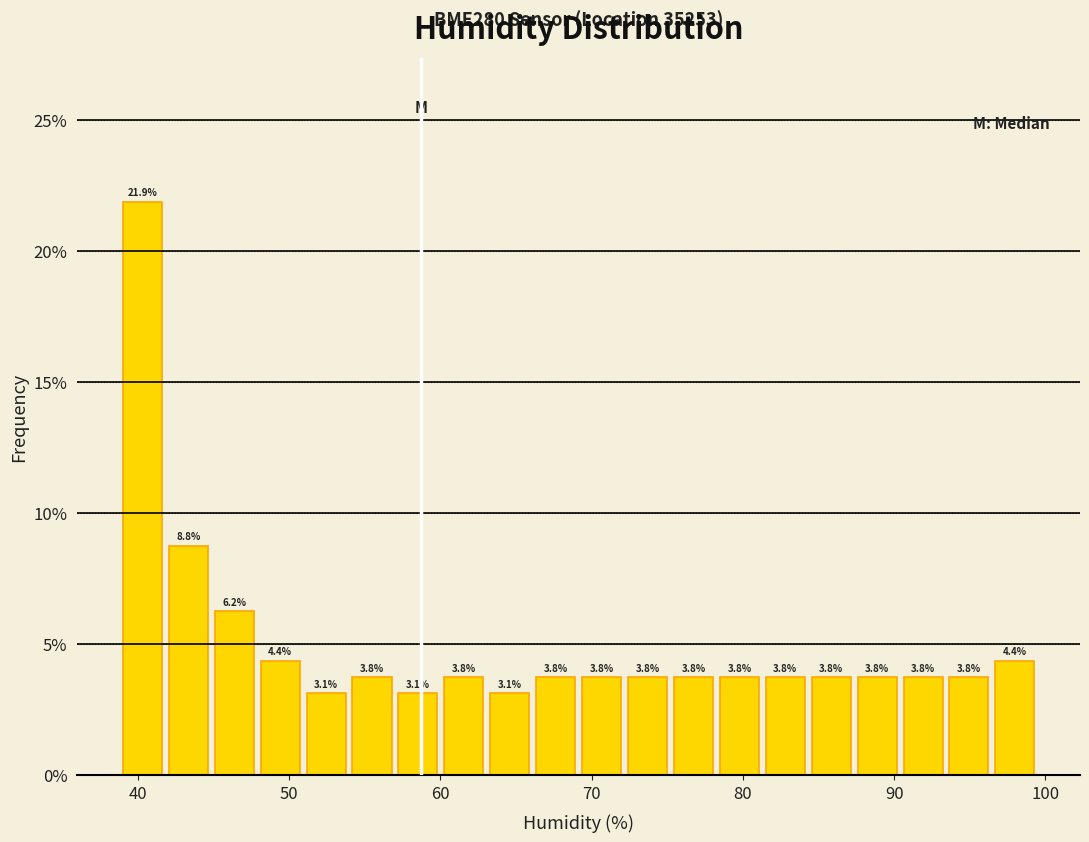

Read against the x-axis, roughly where is the centre of the tallest bar?

40